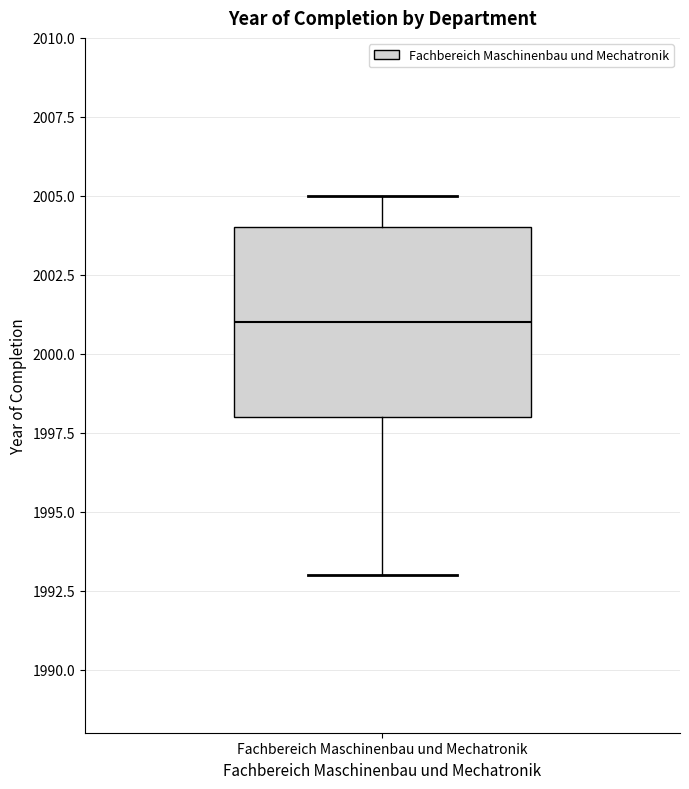

Transcribe this box plot: give where the median line is, the range the box spans, and where the two whiskers end, as read against the y-axis. The values are not printed on the chart, so give them approximately, as read against the axis.

median 2001, box 1998 to 2004, whiskers 1993 to 2005